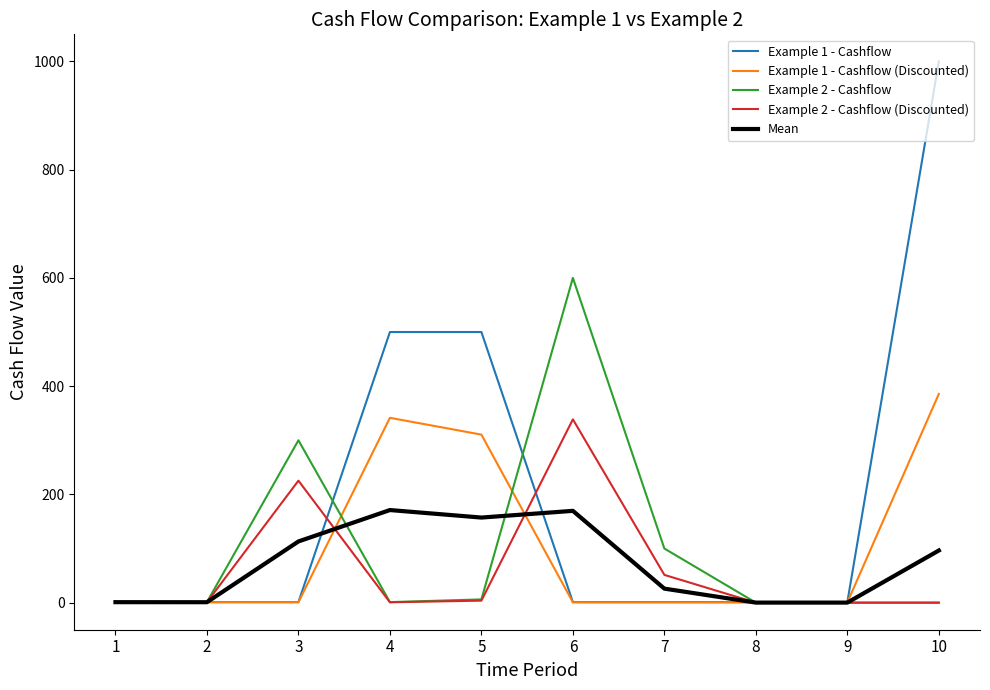

The value of Example 2 - Cashflow at 7 is 44.2. True or false?

False